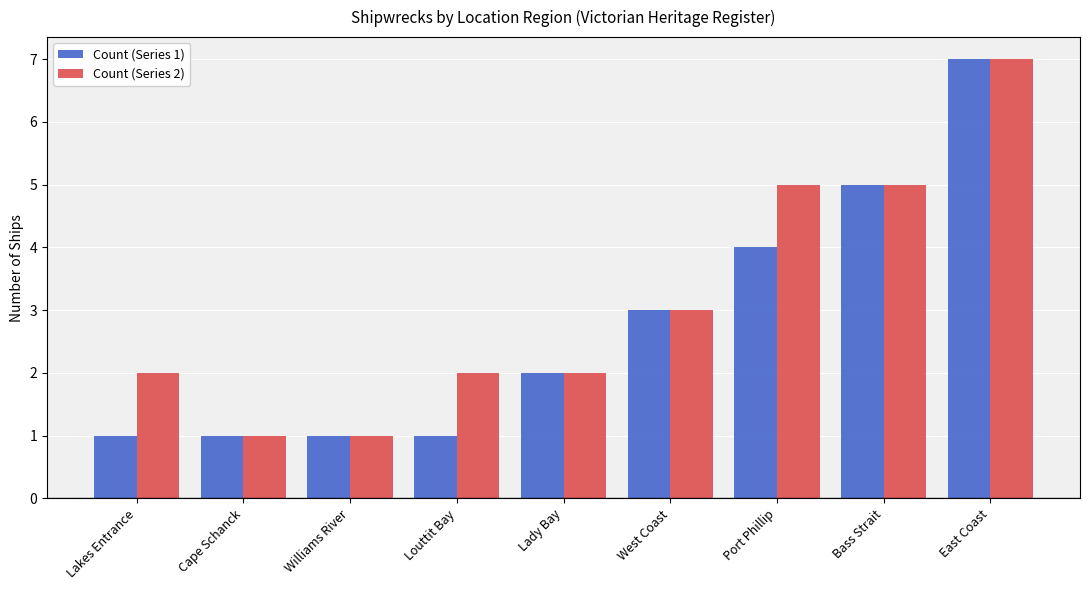

What is the average value of the Count (Series 2) series?

3